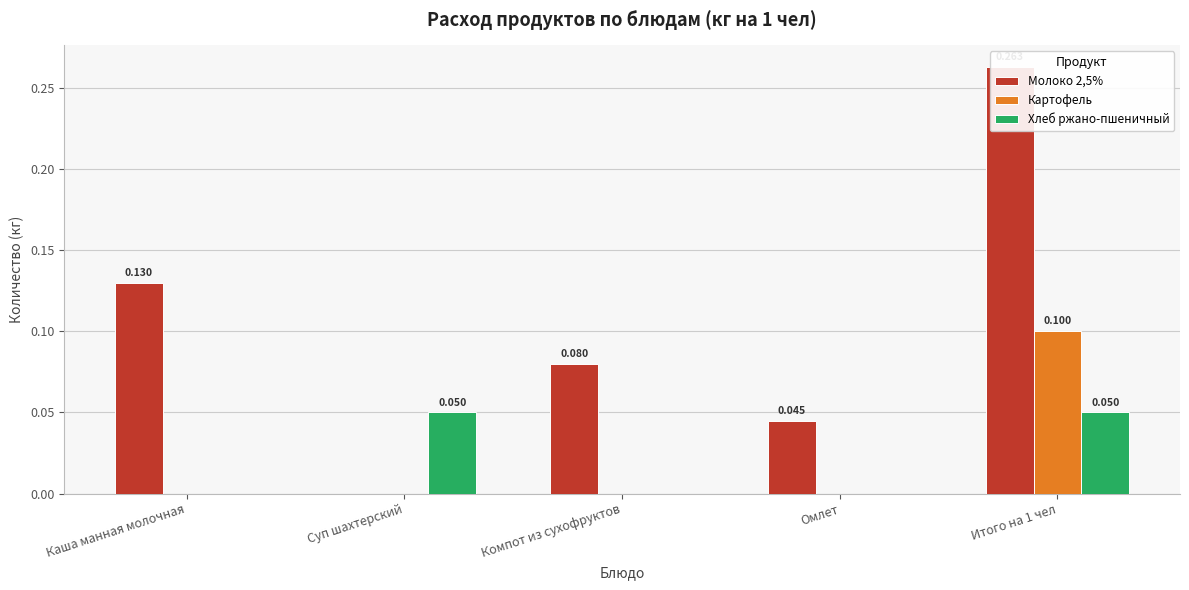

Rank the series at Омлет from lowest to highest value.

Картофель, Хлеб ржано-пшеничный, Молоко 2,5%